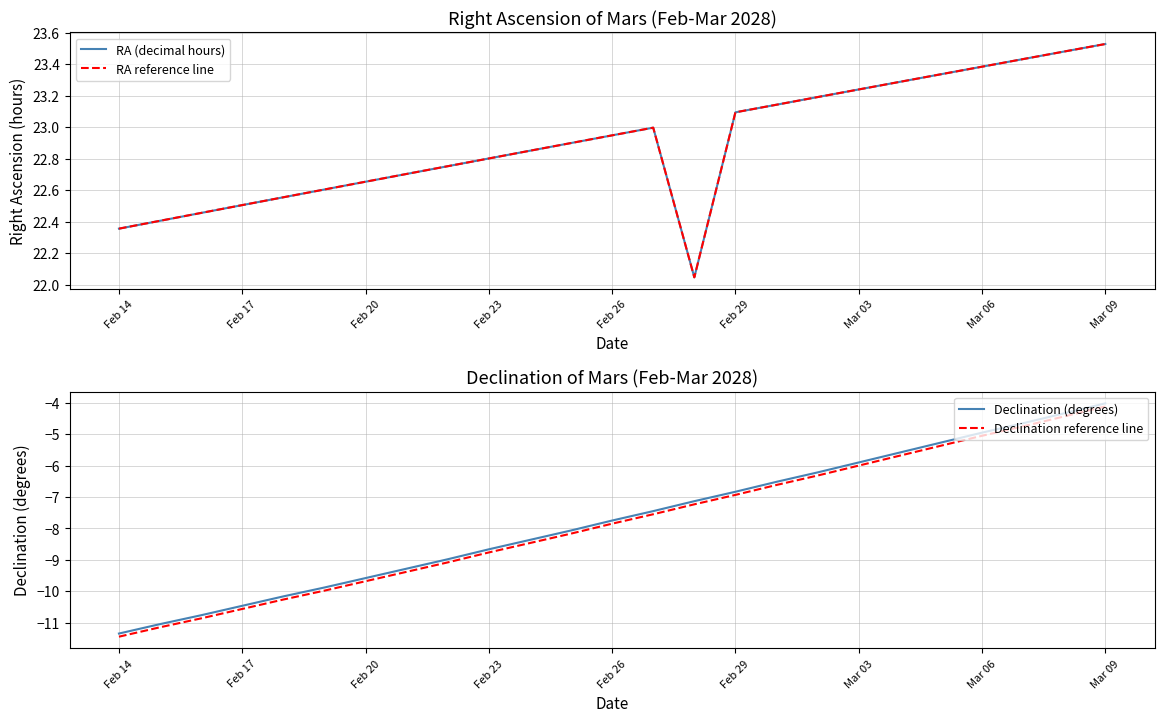

True or false: Declination (degrees) and Declination reference line intersect in this chart.

False